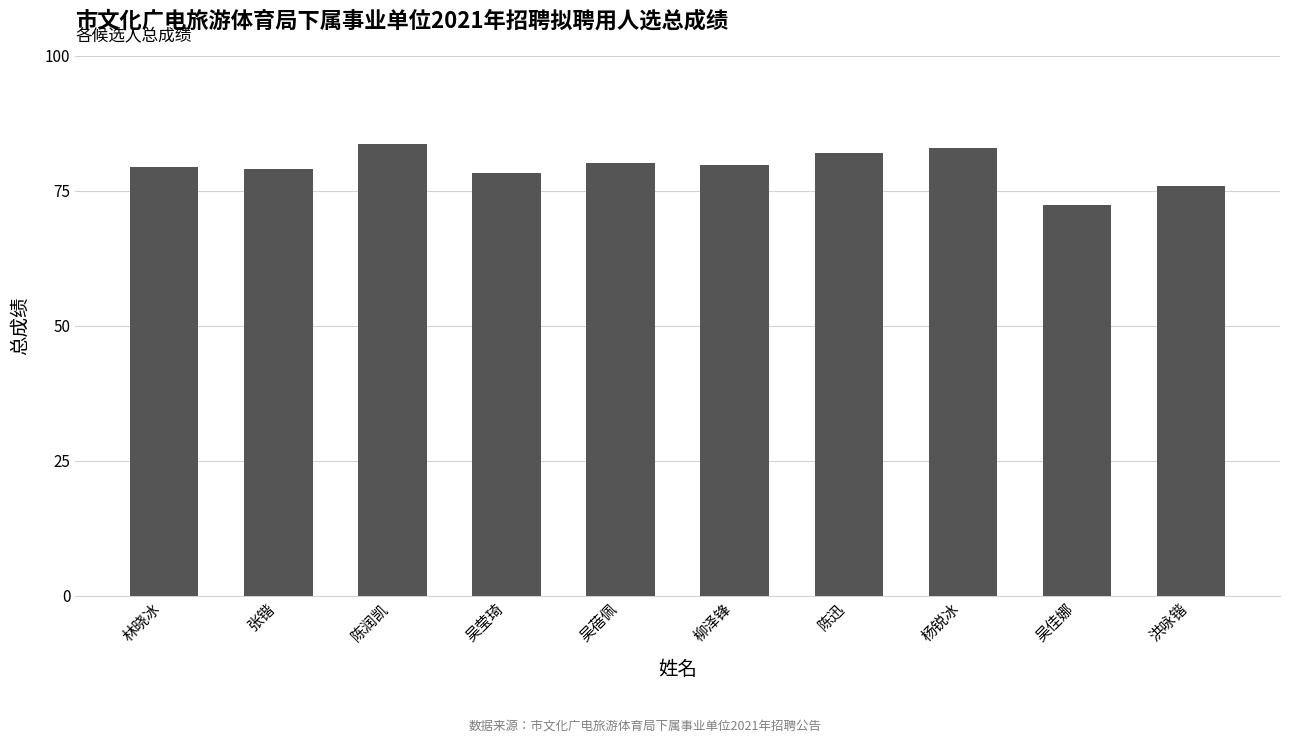

The value at 吴蓓佩 is 80.2. True or false?

True